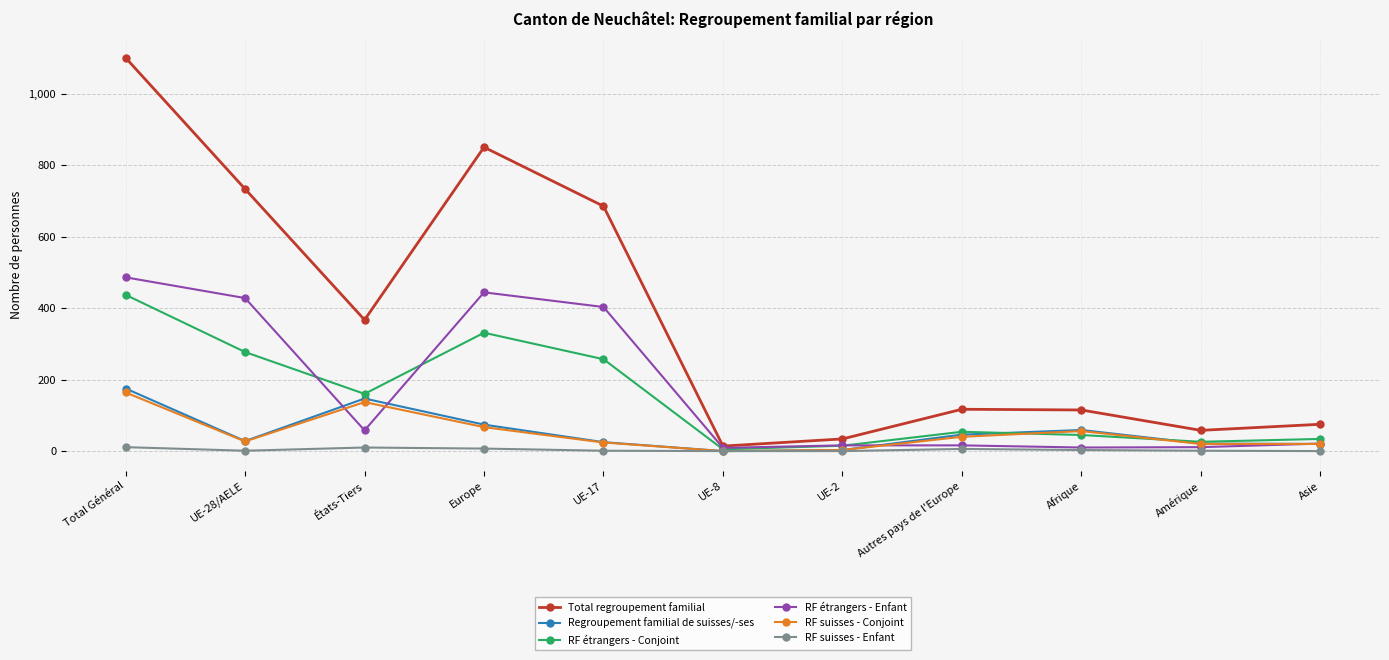

Between UE-17 and UE-8, which series saw the biggest shift?

Total regroupement familial